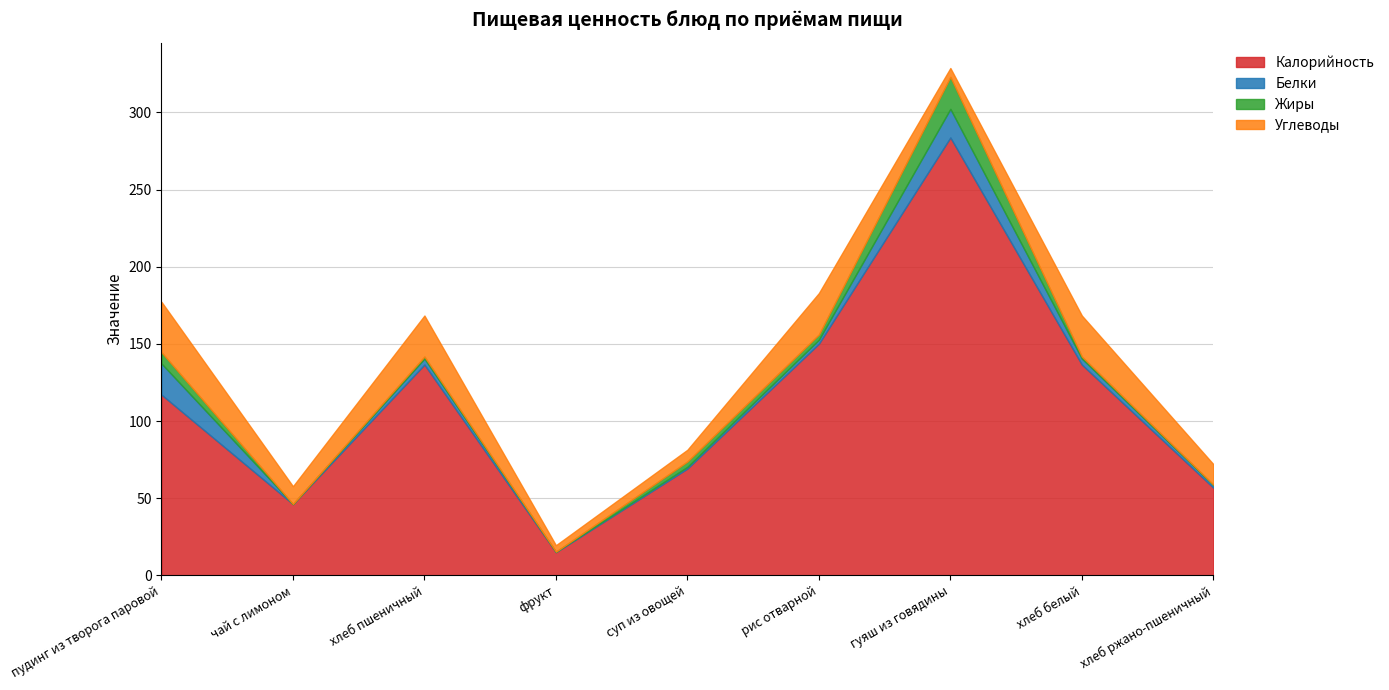

What is the average value of the Углеводы series?

17.2